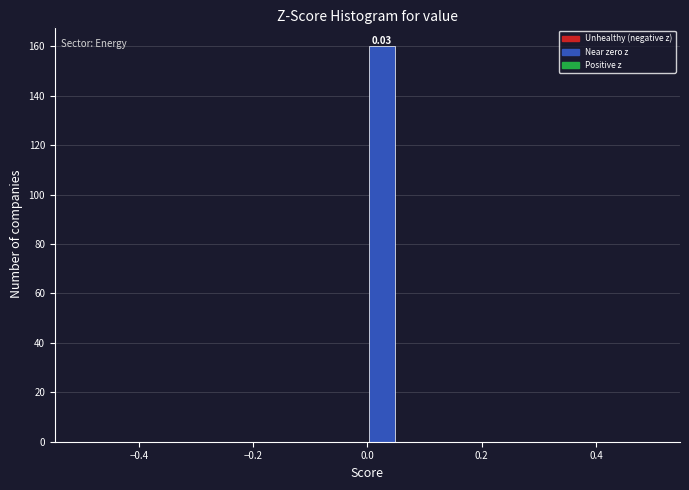

Read against the x-axis, roughly where is the centre of the tallest bar?

0.02